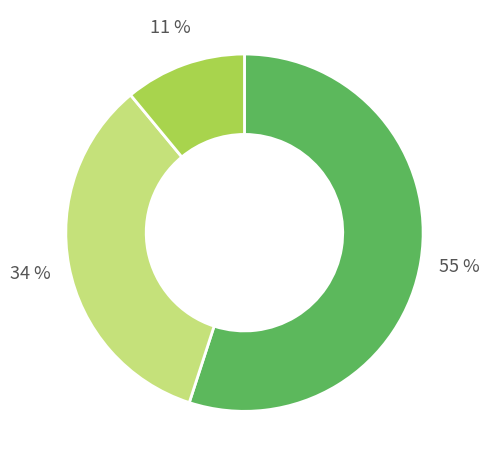

To the nearest percent, what is the difference between the largest and smallest slice percentages?

44%